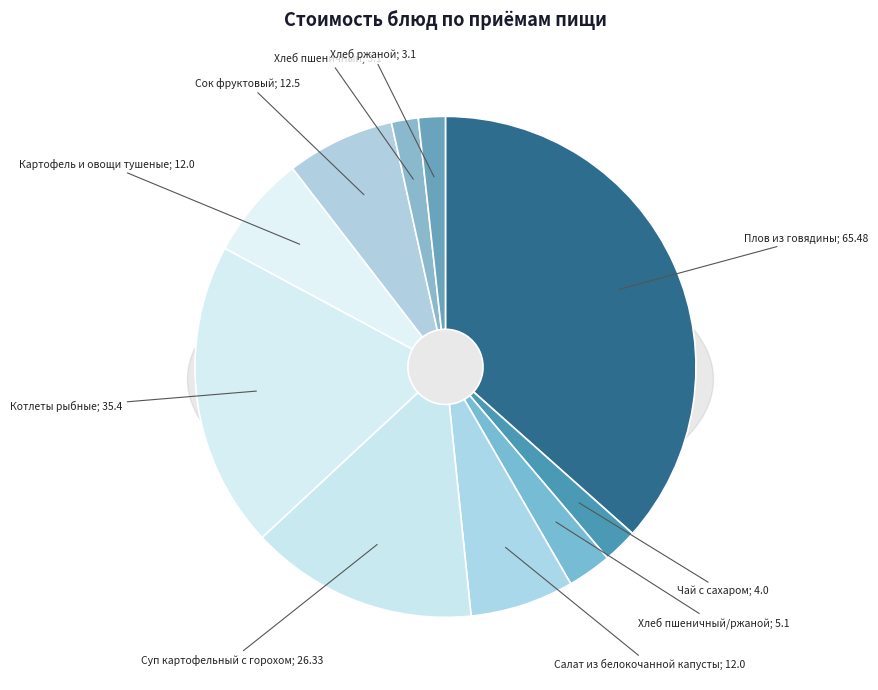

What is the ratio of the value at Хлеб пшеничный (Обед) to the value at Хлеб пшеничный/ржаной (Завтрак)?

0.6